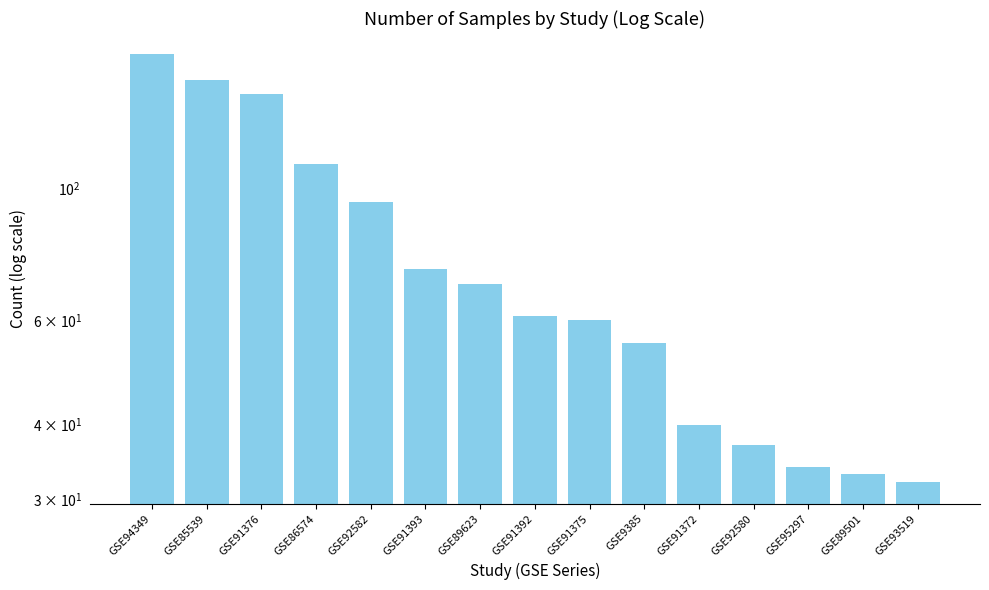

What is the difference between the second highest and second lowest values?

119